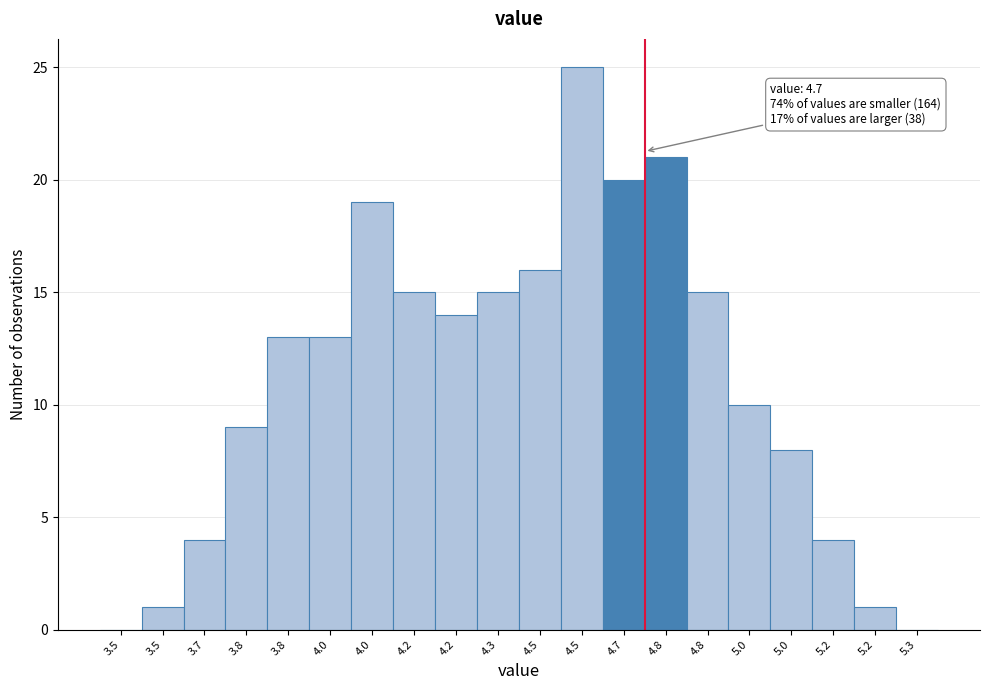

How many series are shown in this chart?

1